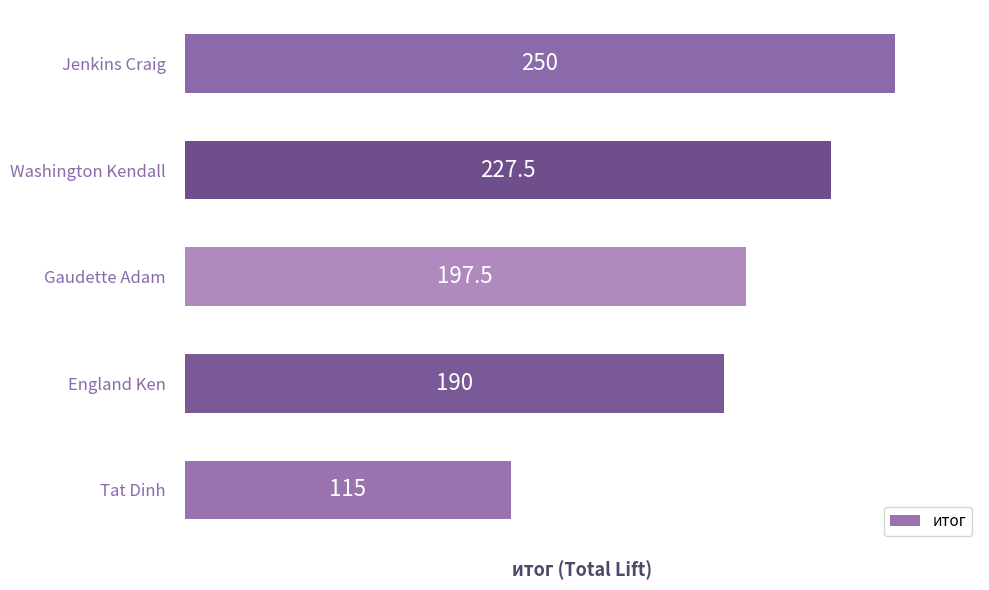

What is the change in value from England Ken to Jenkins Craig?

+60.0